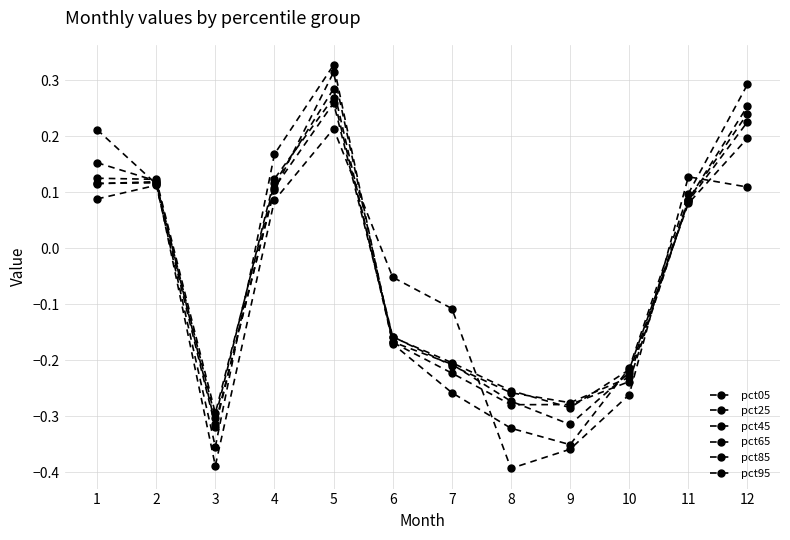

How many values in the pct65 series exceed 0?

6